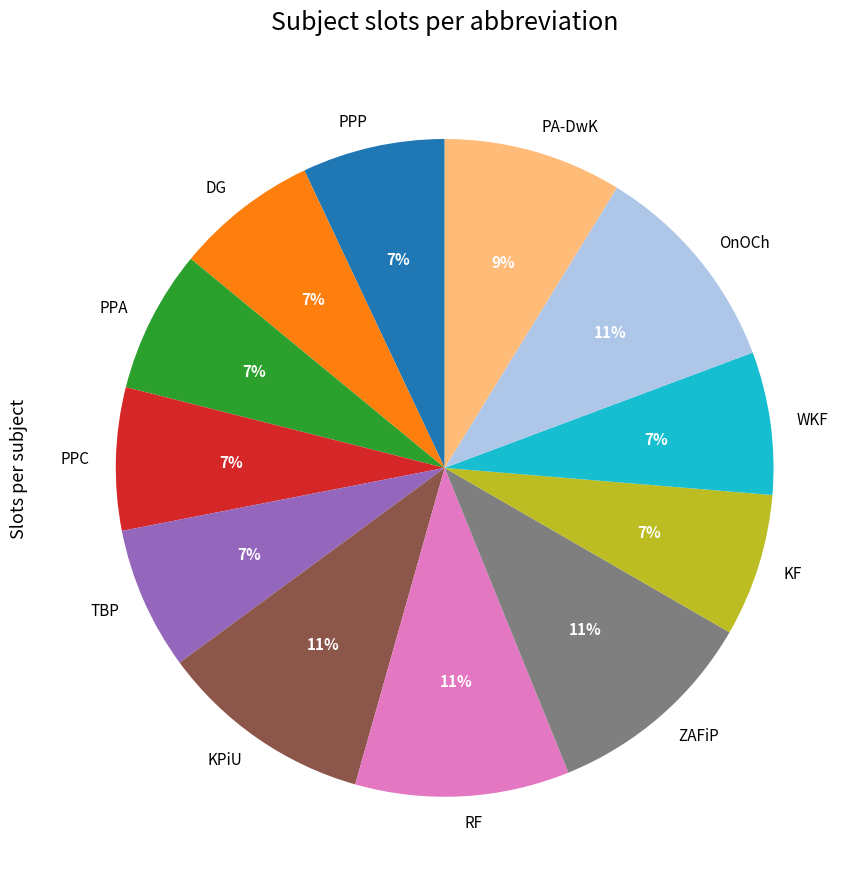

To the nearest percent, what is the average slice percentage?

8%